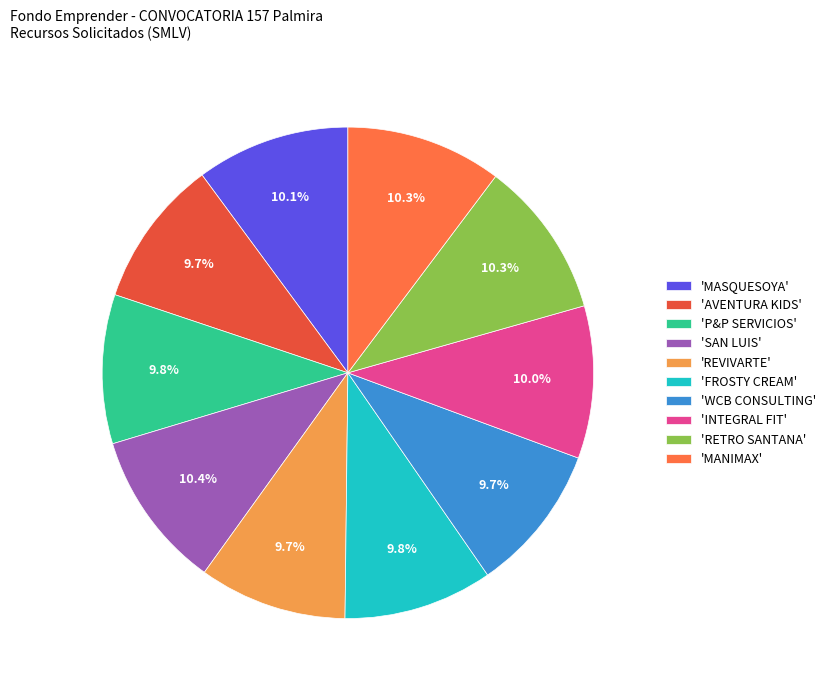

How many slices are in this pie chart?

10